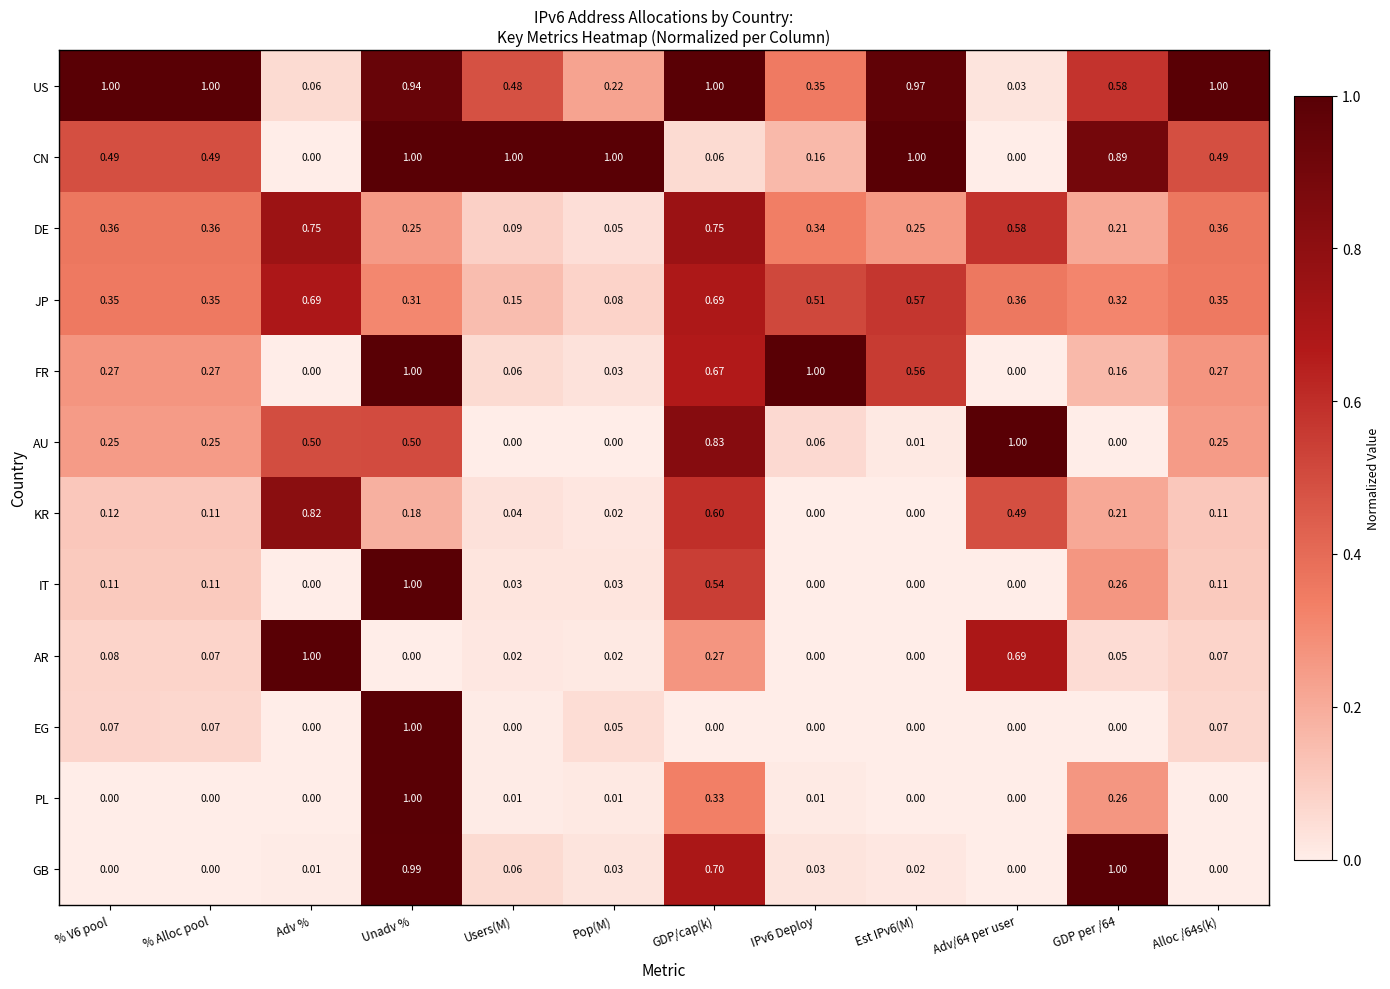

How many series are shown in this chart?

12